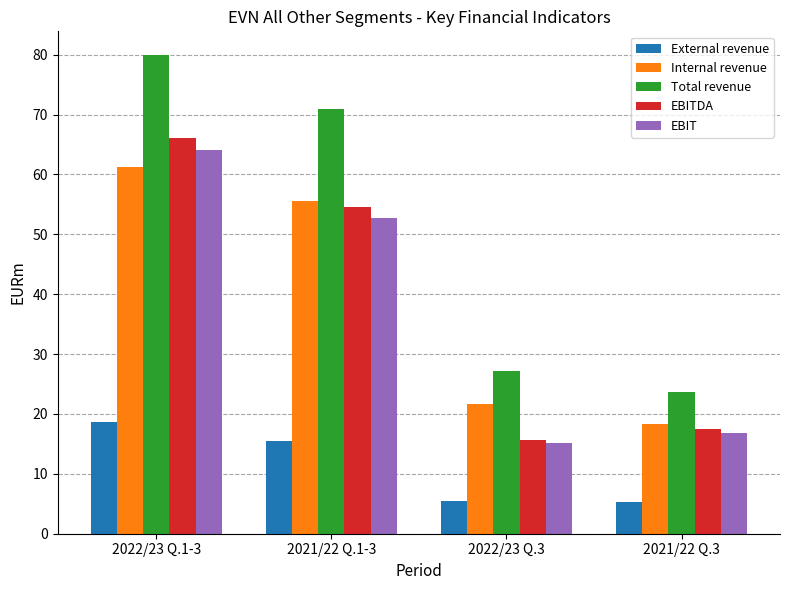

What is the sum of the External revenue values at 2021/22 Q.3 and 2022/23 Q.3?

10.7